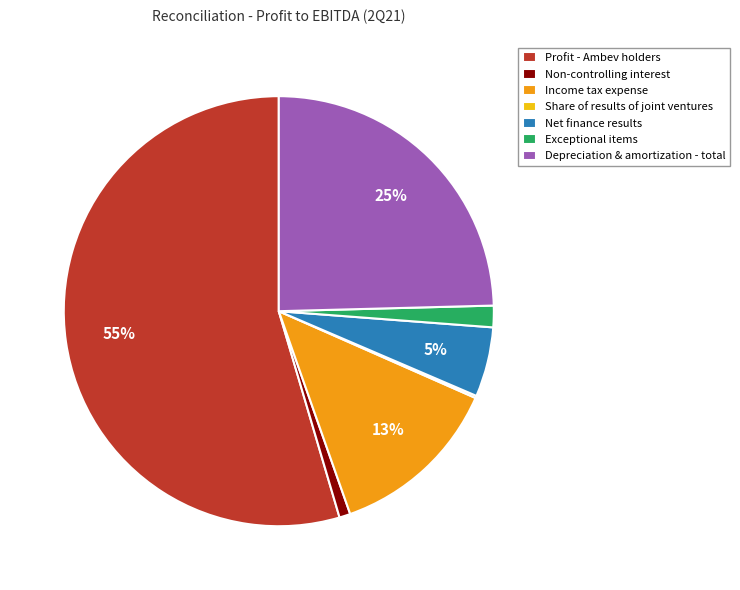

Is it true that Depreciation & amortization - total is 18% of the pie?

False